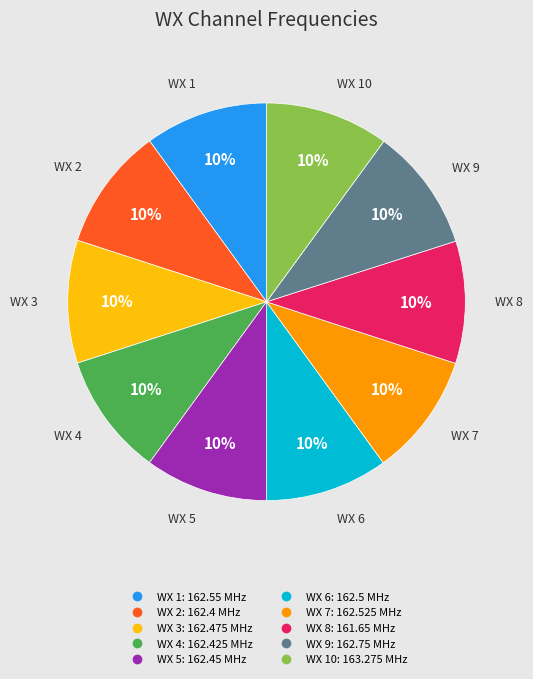

Is there a majority slice in this chart?

No